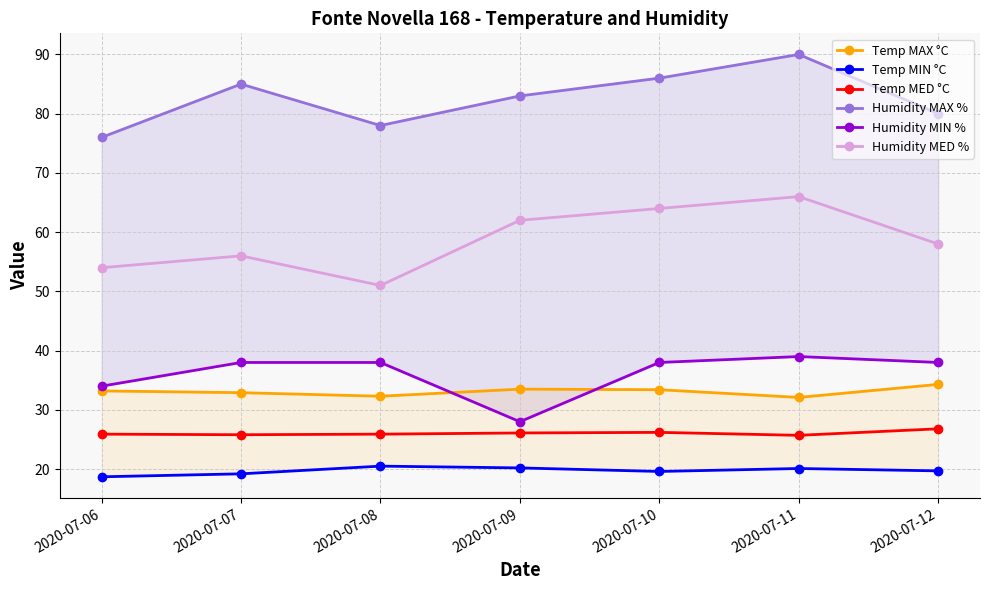

At how many categories does at least one series exceed 82?

4